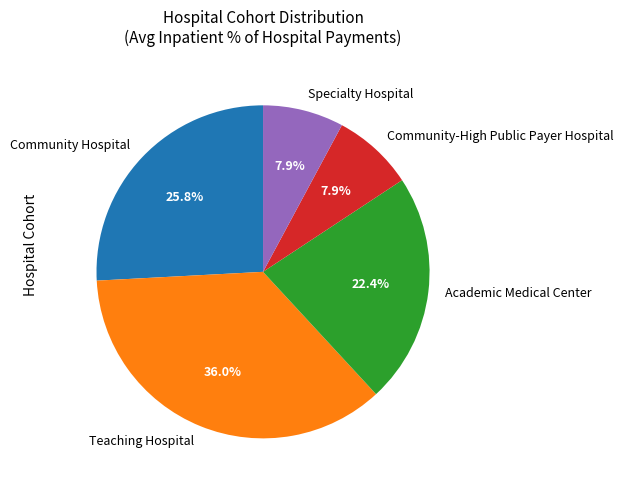

What percentage is the Community Hospital slice, to the nearest percent?

26%